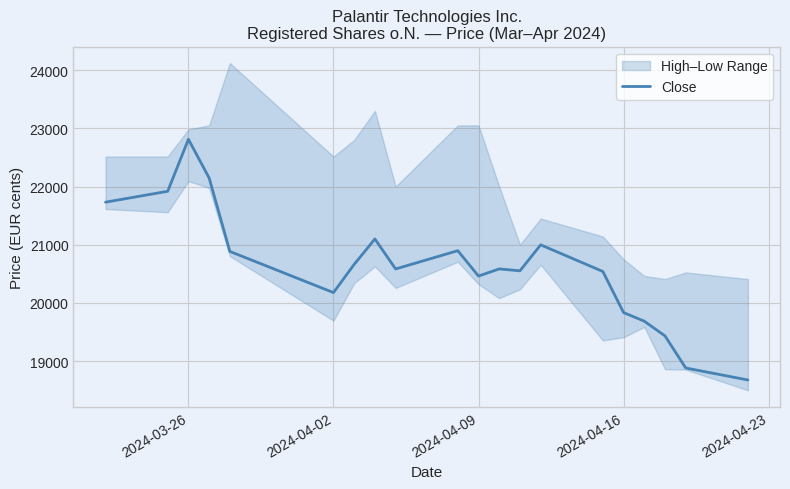

Which category has the highest value in the Close series?

2024-03-26